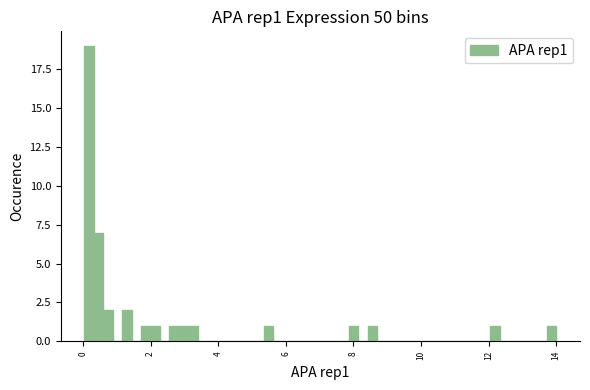

Around what value on the x-axis is the tallest bar? Give the approximate position of its centre, as read against the axis.

0.2